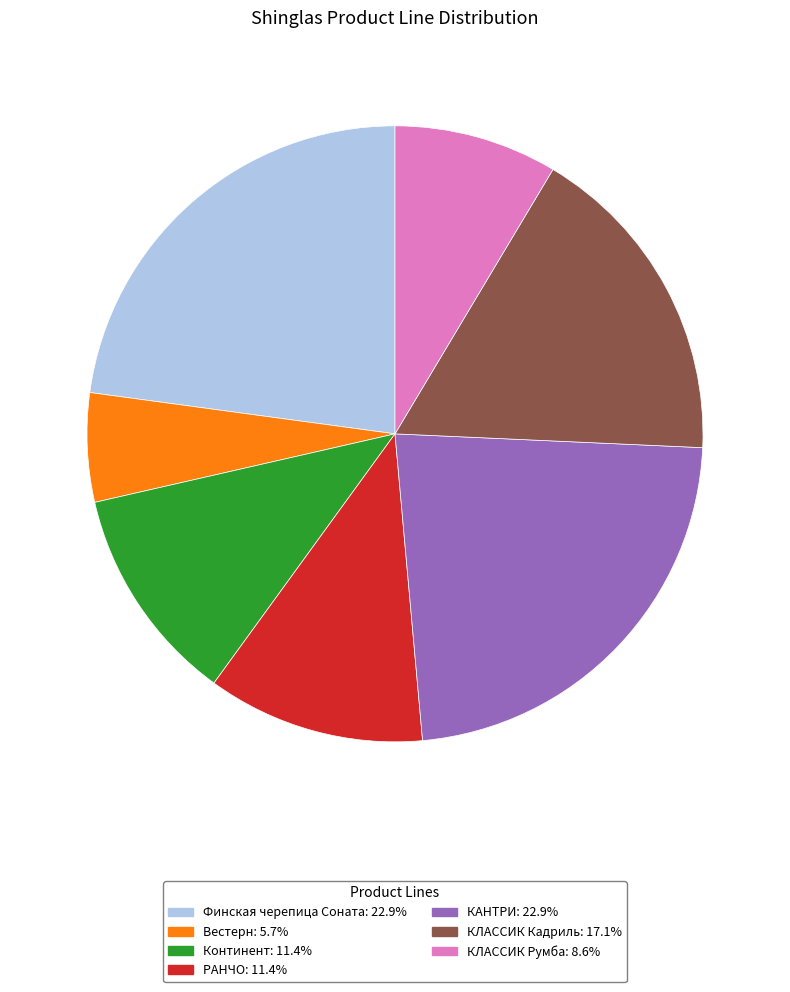

What is the ratio of the value at Континент to the value at РАНЧО?

1.0